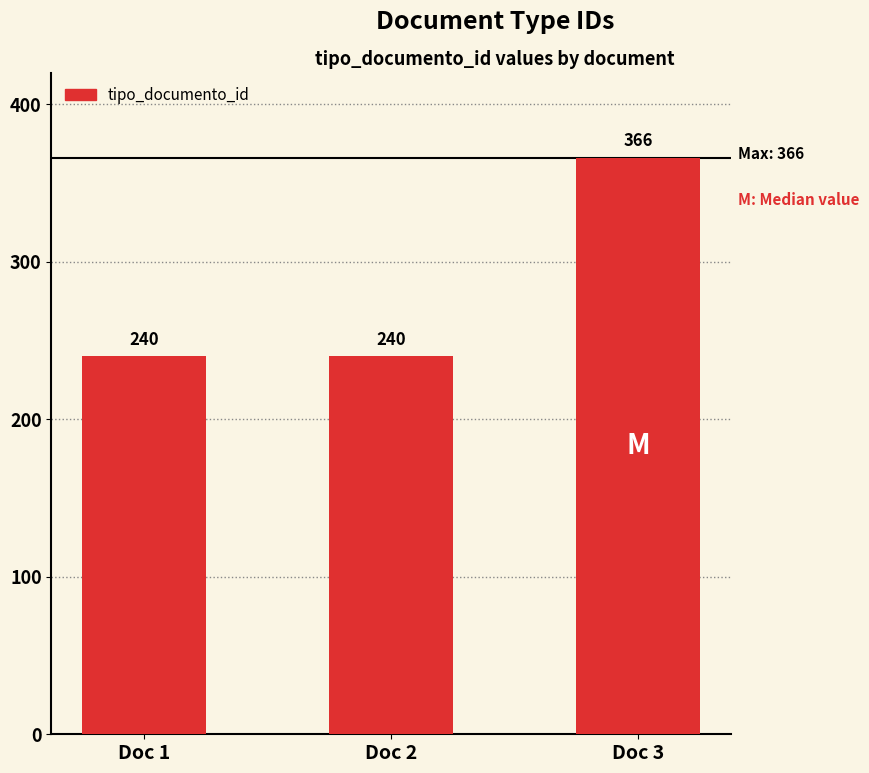

What is the value of the 1st bar from the left?

240